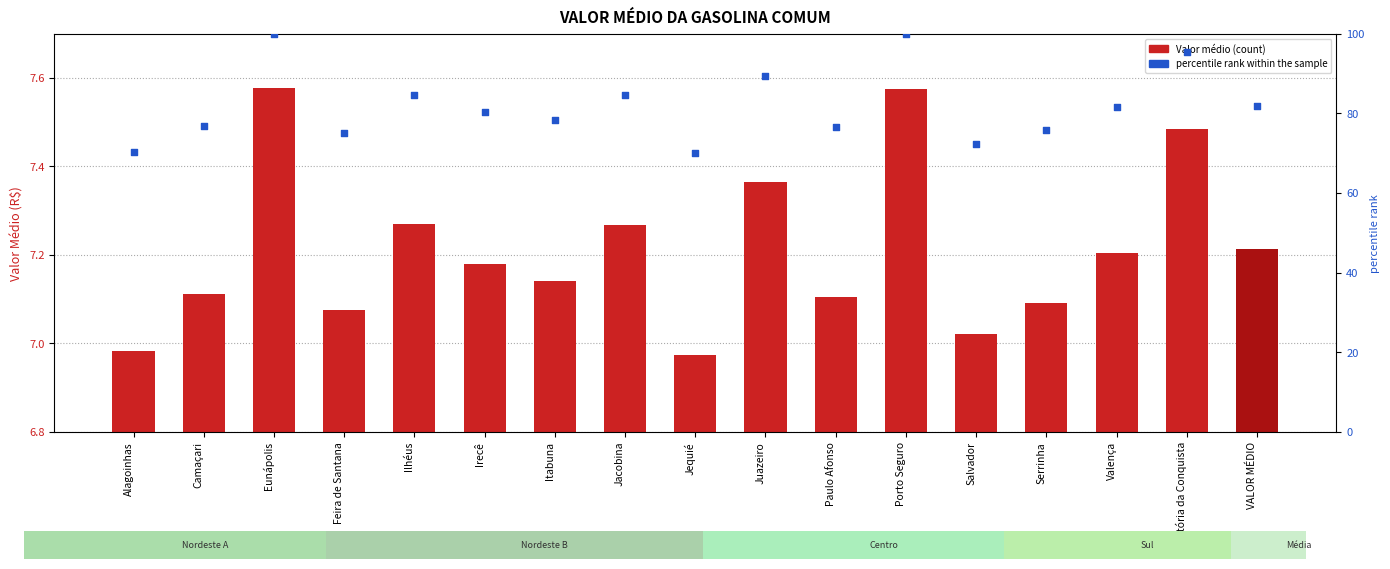

At how many categories does at least one series exceed 11?

17